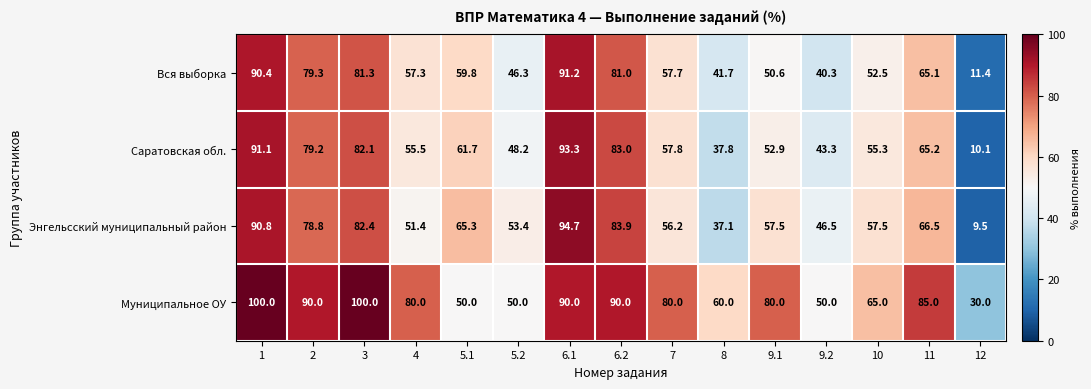

What value does the Вся выборка series have at 7?

57.7